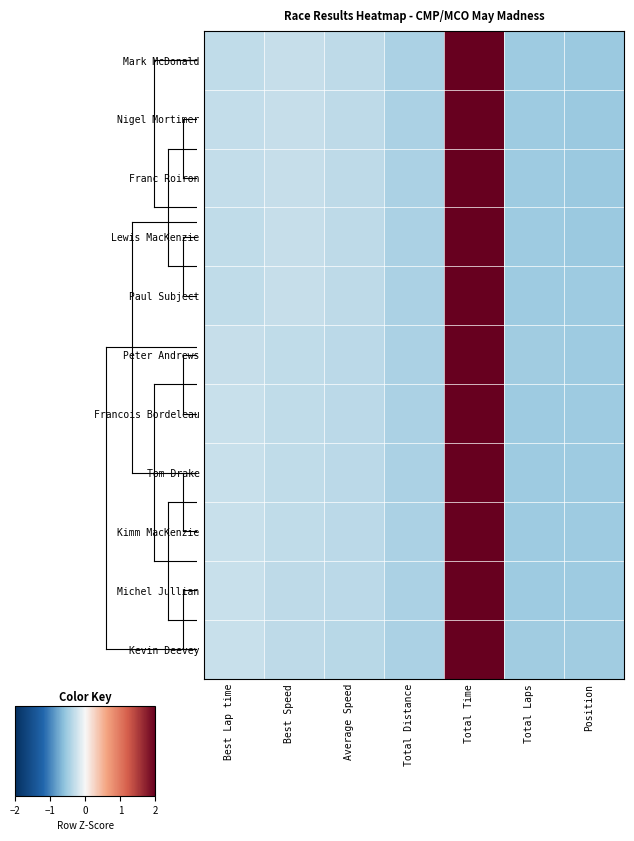

Reading left to right, what are all the values shown in this chart?

Mark McDonald: Best Lap time=-0.3	Best Speed=-0.3	Average Speed=-0.3	Total Distance=-0.4	Total Time=2.4	Total Laps=-0.5	Position=-0.5
Nigel Mortimer: Best Lap time=-0.3	Best Speed=-0.3	Average Speed=-0.3	Total Distance=-0.4	Total Time=2.4	Total Laps=-0.5	Position=-0.5
Franc Roiron: Best Lap time=-0.3	Best Speed=-0.3	Average Speed=-0.3	Total Distance=-0.4	Total Time=2.4	Total Laps=-0.5	Position=-0.5
Lewis MacKenzie: Best Lap time=-0.3	Best Speed=-0.3	Average Speed=-0.3	Total Distance=-0.4	Total Time=2.4	Total Laps=-0.5	Position=-0.5
Paul Subject: Best Lap time=-0.3	Best Speed=-0.3	Average Speed=-0.3	Total Distance=-0.4	Total Time=2.4	Total Laps=-0.5	Position=-0.5
Peter Andrews: Best Lap time=-0.3	Best Speed=-0.3	Average Speed=-0.4	Total Distance=-0.4	Total Time=2.4	Total Laps=-0.5	Position=-0.5
Francois Bordeleau: Best Lap time=-0.3	Best Speed=-0.3	Average Speed=-0.4	Total Distance=-0.4	Total Time=2.4	Total Laps=-0.5	Position=-0.5
Tom Drake: Best Lap time=-0.3	Best Speed=-0.3	Average Speed=-0.4	Total Distance=-0.4	Total Time=2.4	Total Laps=-0.5	Position=-0.5
Kimm MacKenzie: Best Lap time=-0.3	Best Speed=-0.3	Average Speed=-0.4	Total Distance=-0.4	Total Time=2.4	Total Laps=-0.5	Position=-0.5
Michel Jullian: Best Lap time=-0.3	Best Speed=-0.3	Average Speed=-0.4	Total Distance=-0.4	Total Time=2.4	Total Laps=-0.5	Position=-0.5
Kevin Deevey: Best Lap time=-0.3	Best Speed=-0.3	Average Speed=-0.4	Total Distance=-0.4	Total Time=2.4	Total Laps=-0.5	Position=-0.5